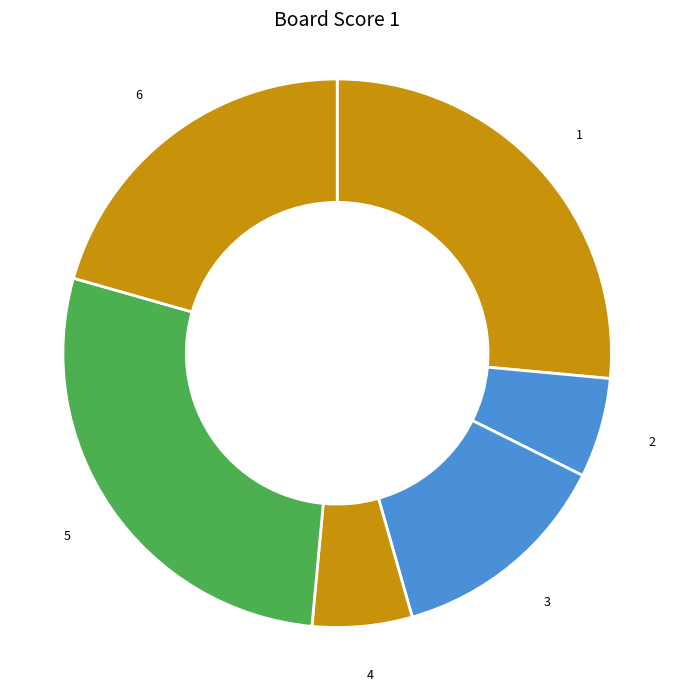

True or false: 3 accounts for 13% of the total.

True